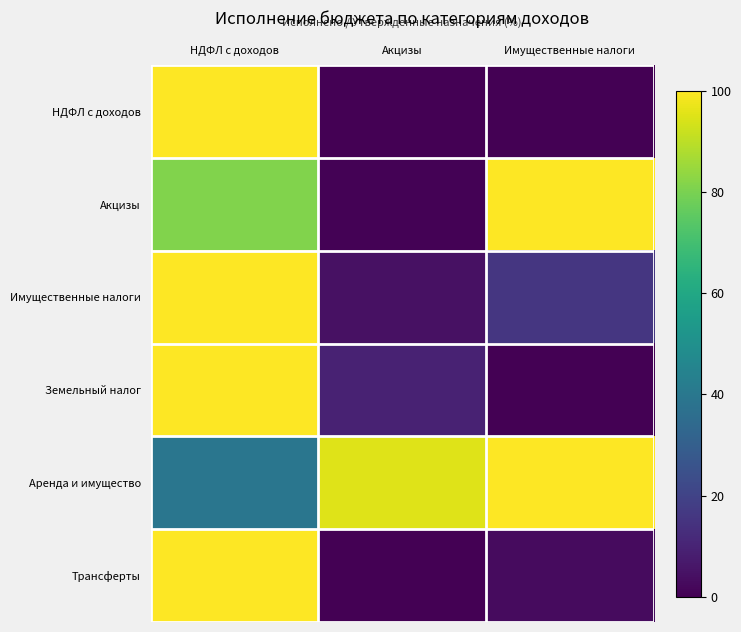

Rank the series by their maximum value, from lowest to highest.

НДФЛ с доходов, Акцизы, Имущественные налоги, Земельный налог, Аренда и имущество, Трансферты